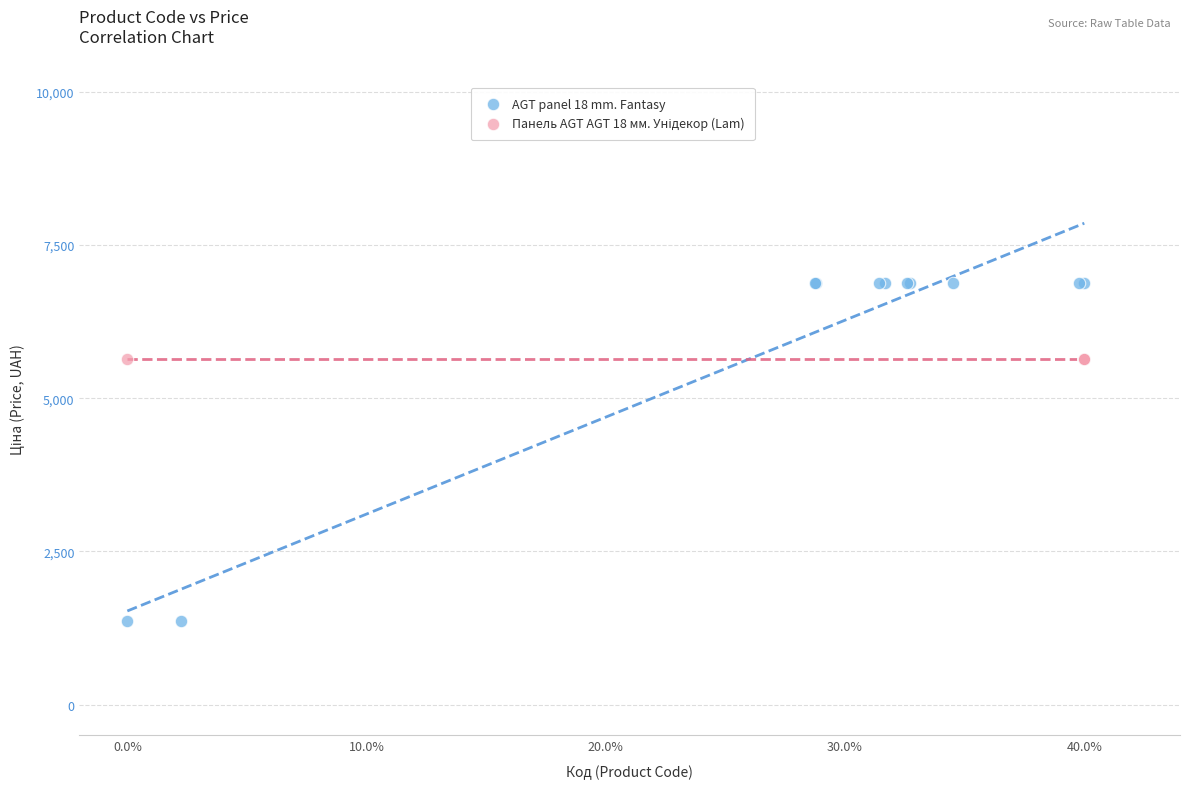

Which series contains the lowest Y value?

AGT panel 18 mm. Fantasy